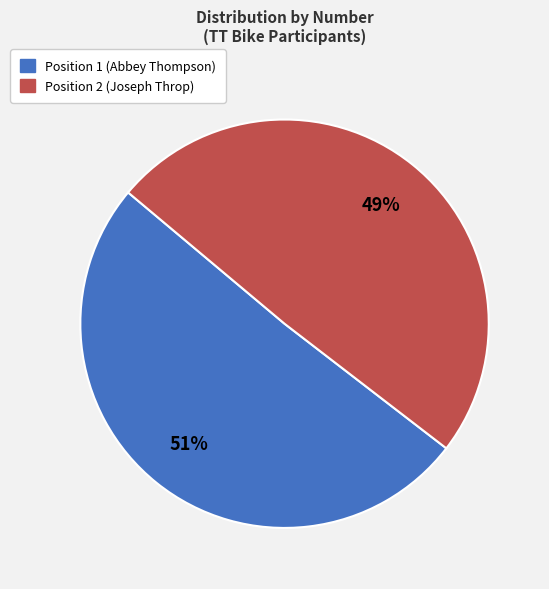

What percentage is the Position 2 (Joseph Throp) slice, to the nearest percent?

49%